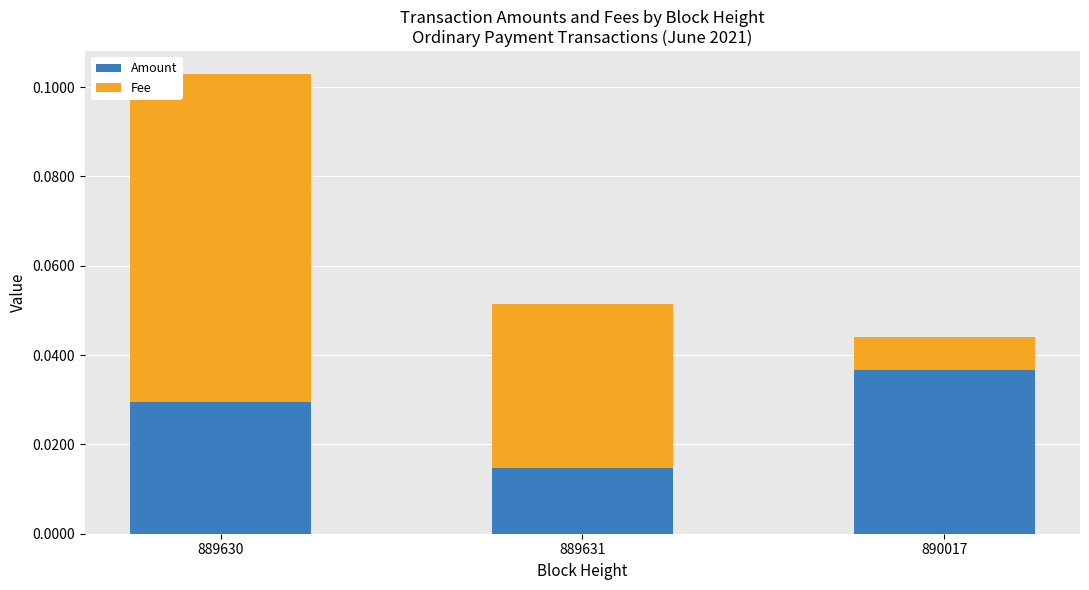

At which category is the sum across all series the highest?

889630